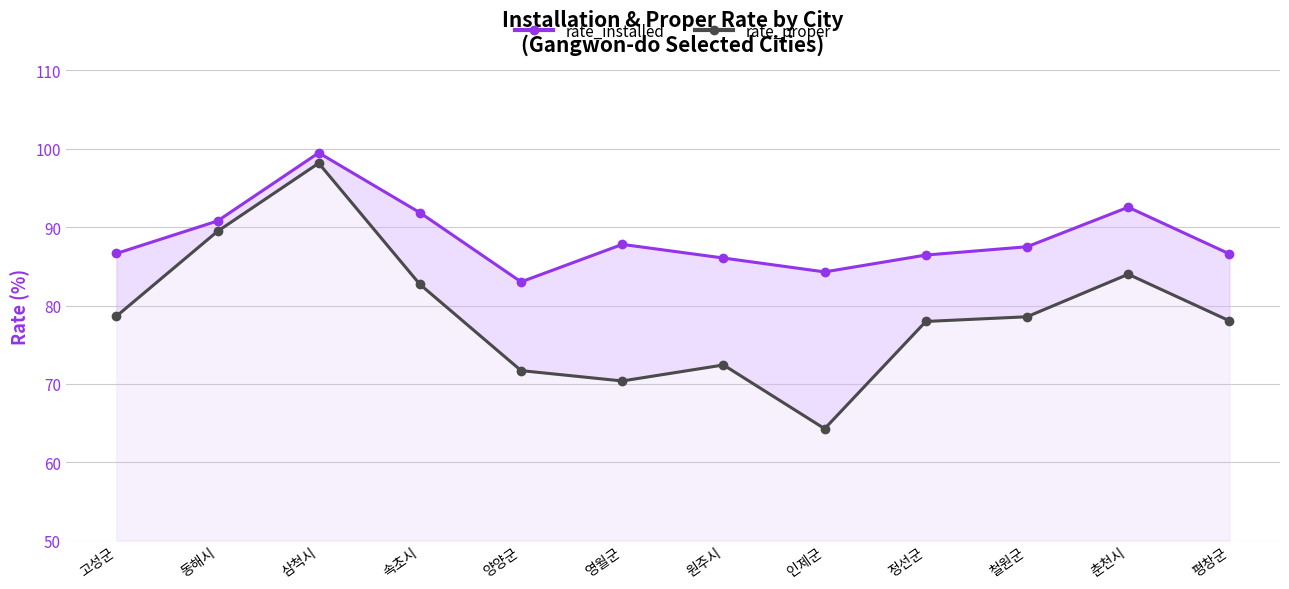

What is the label of the 4th point from the right?

정선군